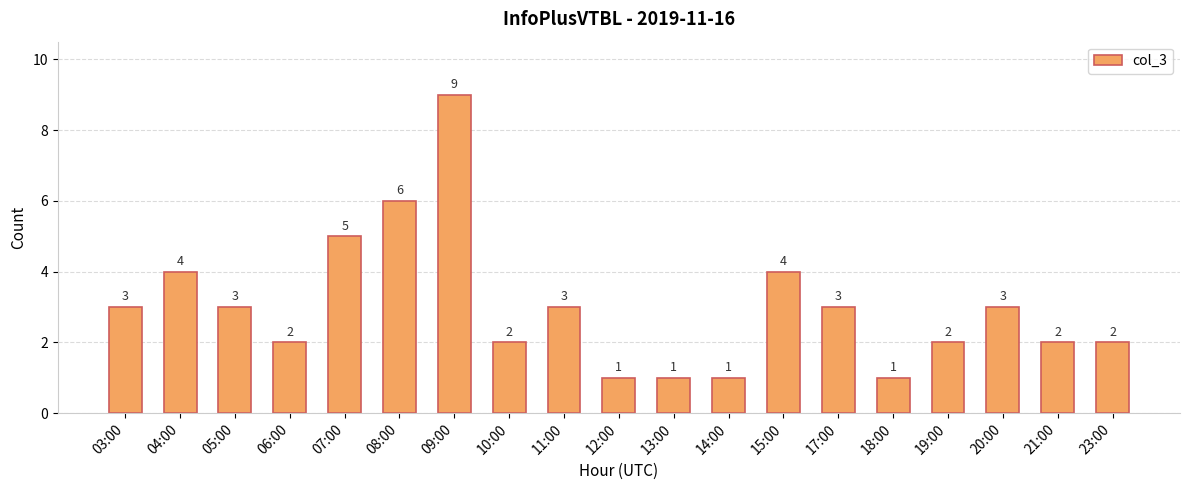

What position from the left is 04:00?

2